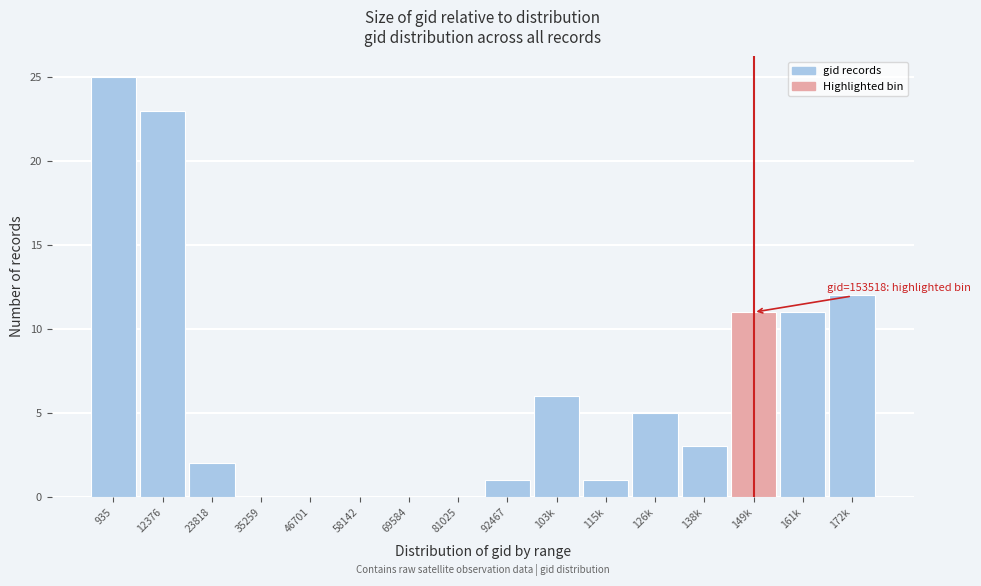

Reading left to right, list all the values displayed in this chart.

935=25	12376=23	23818=2	35259=0	46701=0	58142=0	69584=0	81025=0	92467=1	103k=6	115k=1	126k=5	138k=3	149k=11	161k=11	172k=12